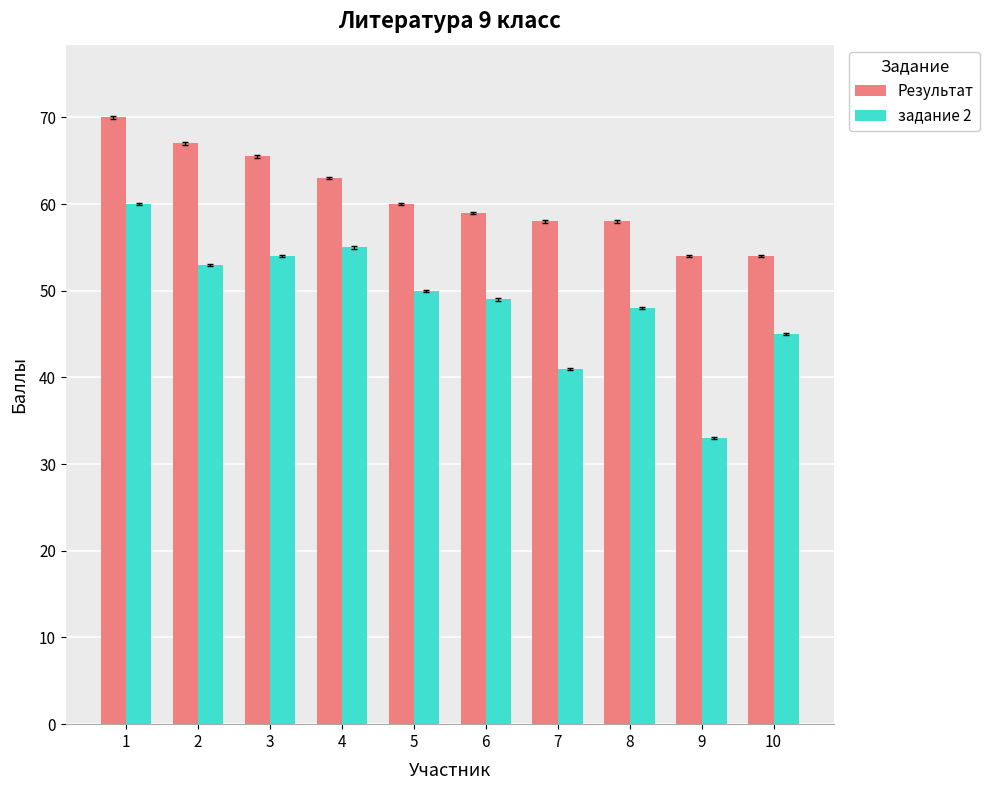

At which label does задание 2 first exceed 50?

1